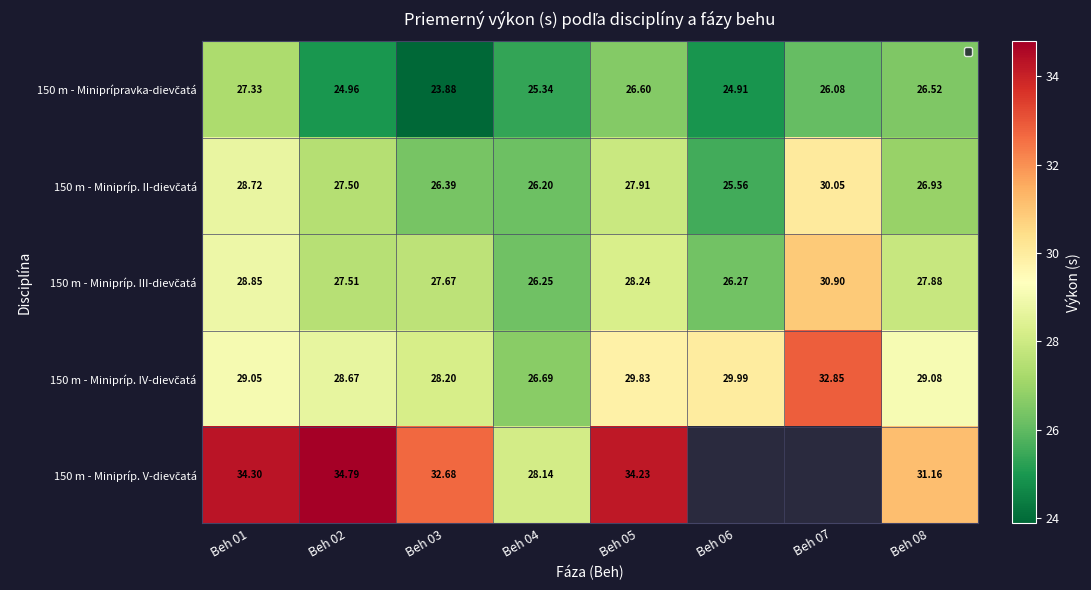

Is the value of 150 m - Minipríp. V-dievčatá at Beh 03 greater than the value of 150 m - Minipríp. IV-dievčatá at Beh 03?

Yes